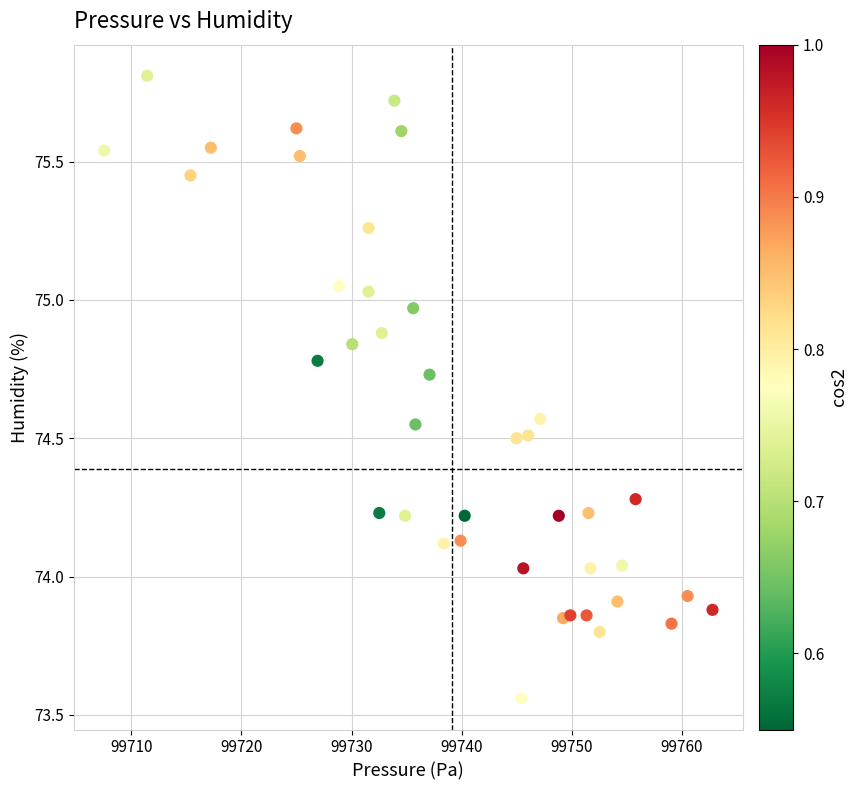

What is the range of X values (max minus min)?

55.2